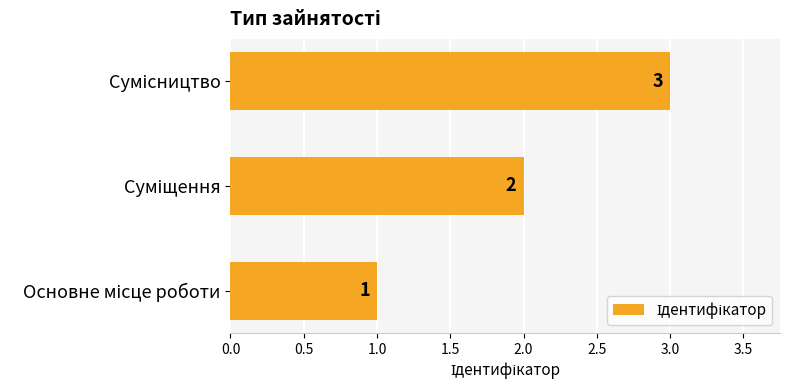

Count the values in the range 1 to 3.

3